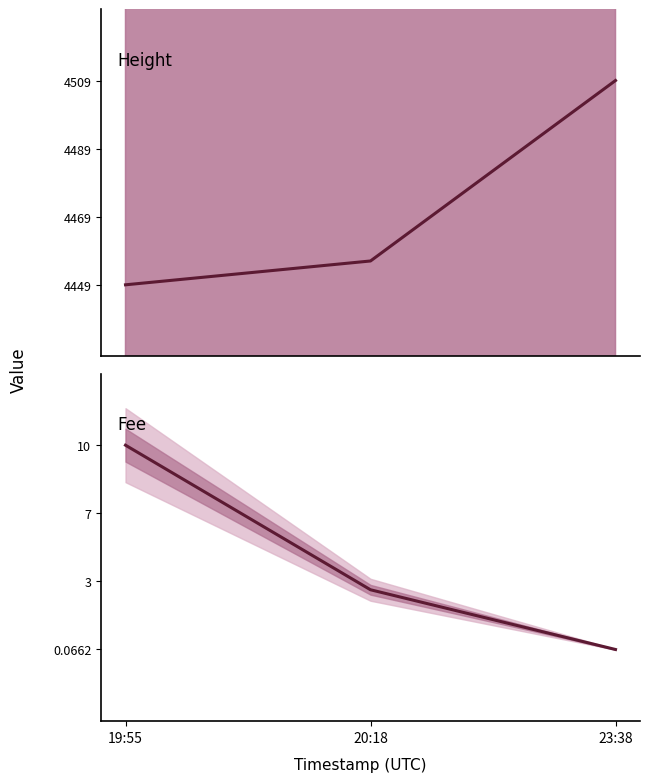

The Fee series shows 17.5 at 19:55. True or false?

False